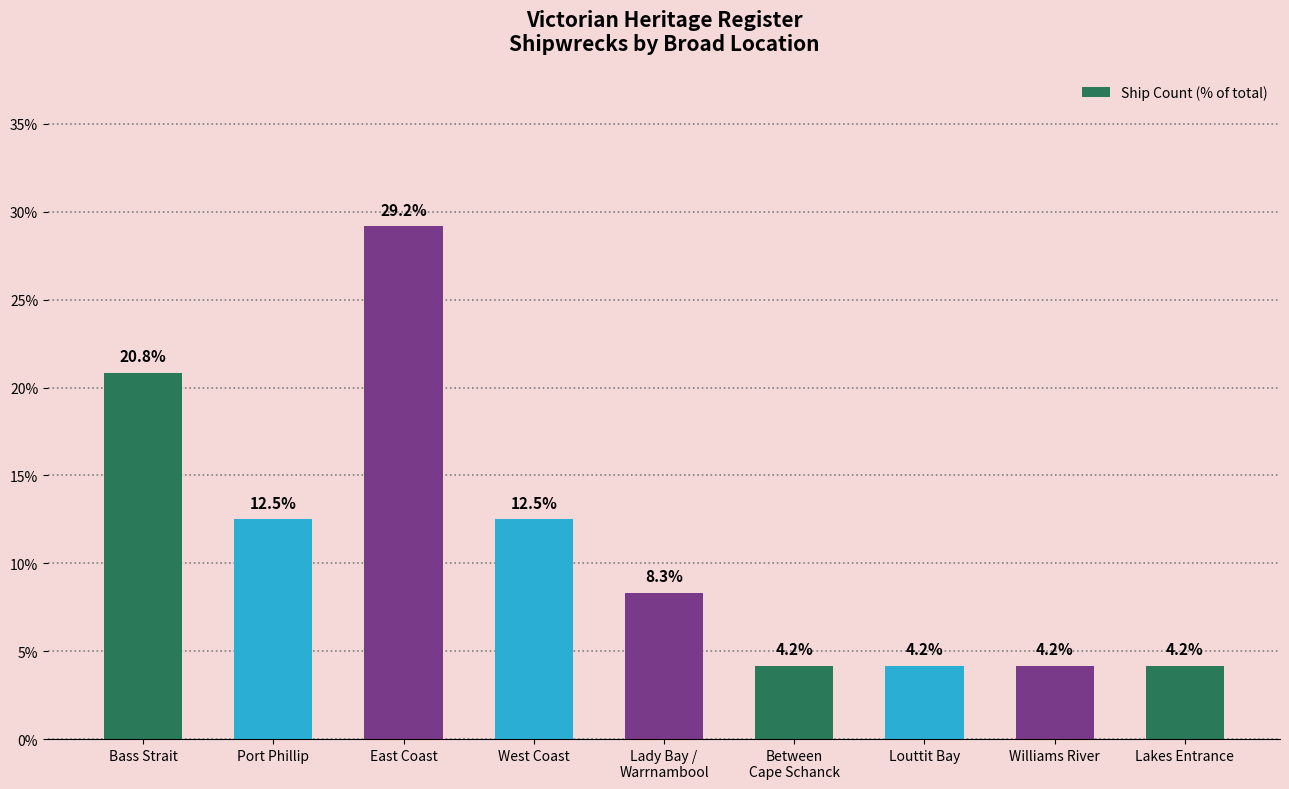

True or false: the data shows 4.2 at Between
Cape Schanck.

True